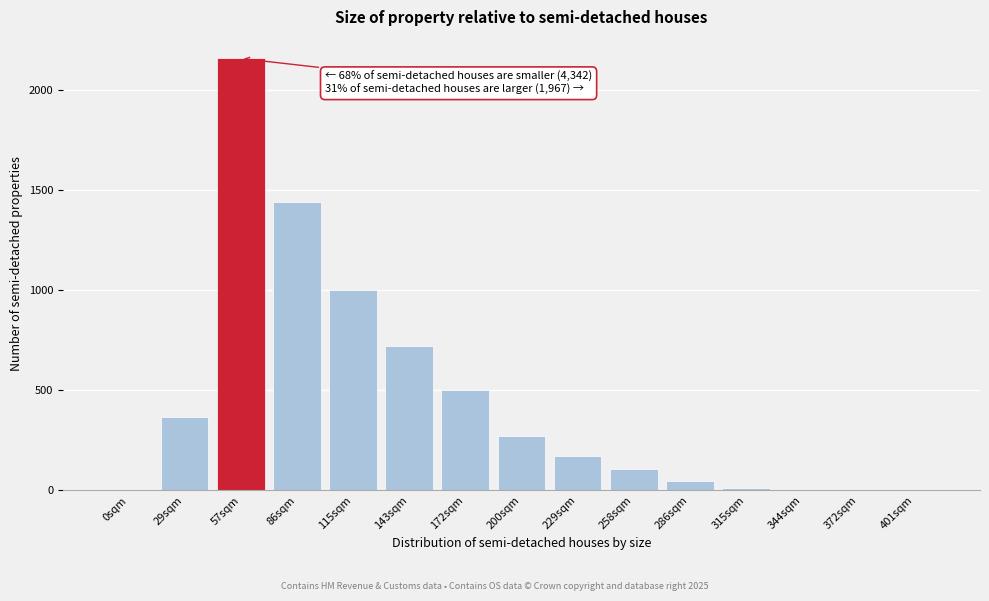

Reading left to right, list all the values displayed in this chart.

0sqm=0.0	29sqm=365.9	57sqm=2155.2	86sqm=1437.8	115sqm=998.1	143sqm=721.7	172sqm=502.8	200sqm=273.8	229sqm=174.1	258sqm=106.0	286sqm=47.3	315sqm=13.9	344sqm=0.0	372sqm=0.0	401sqm=0.0